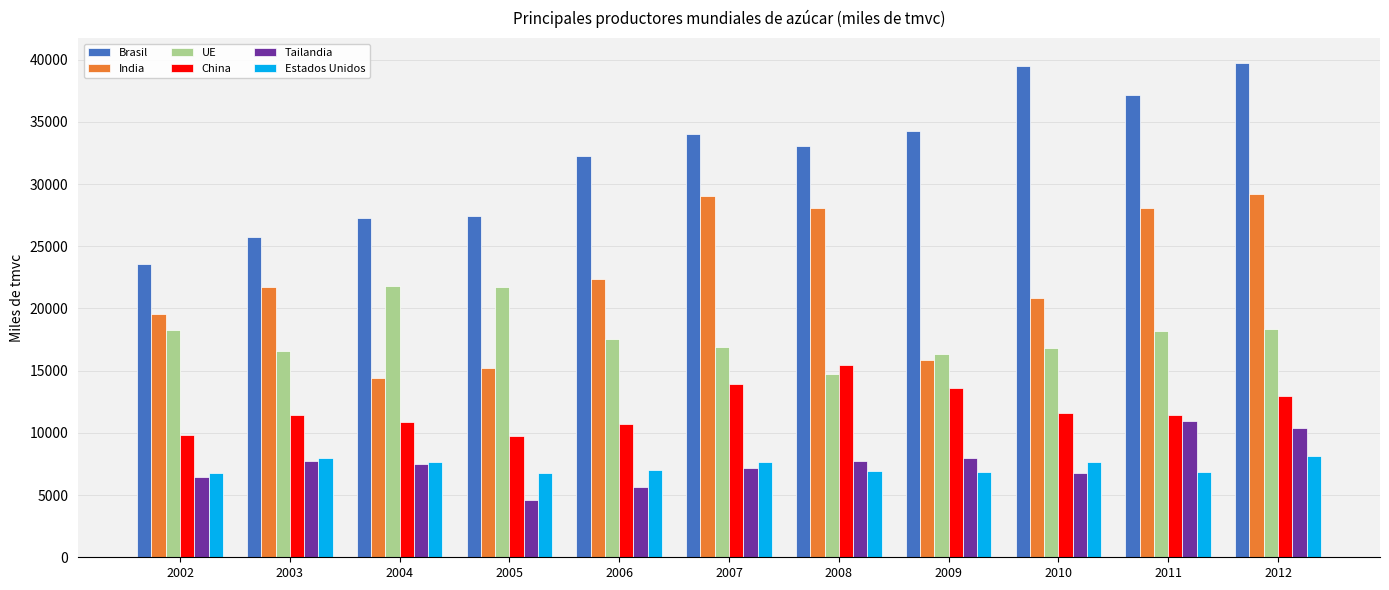

Count the number of categories in the chart.

11